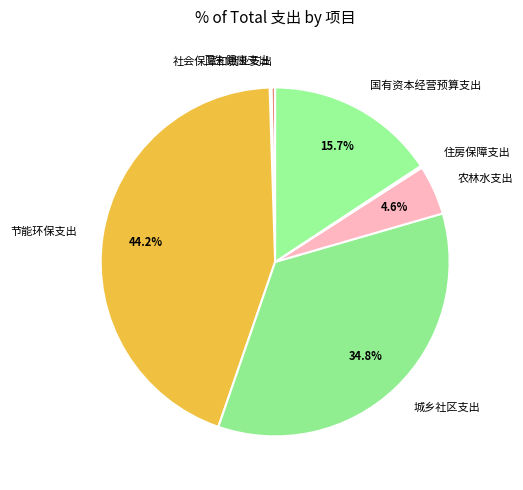

Which has a higher value, 城乡社区支出 or 节能环保支出?

节能环保支出